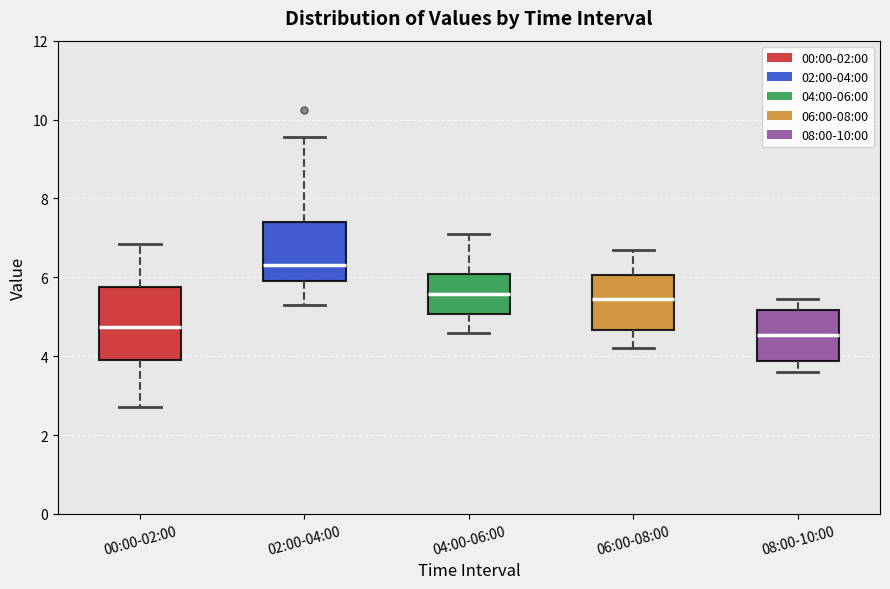

Which box is the tallest, from its lower edge to its upper edge?

00:00-02:00